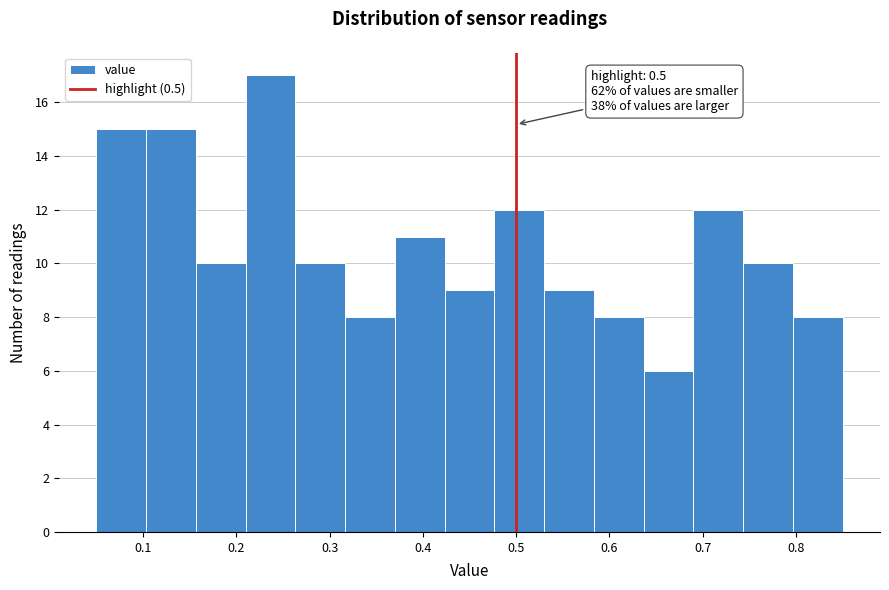

Which range on the x-axis has the tallest bar?

0.21 to 0.26